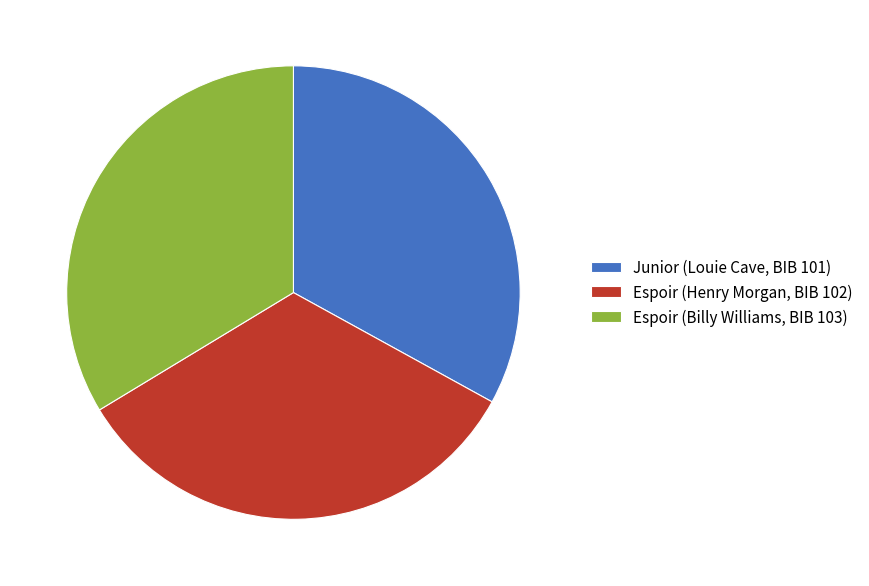

Is it true that Junior (Louie Cave, BIB 101) is 33% of the pie?

True